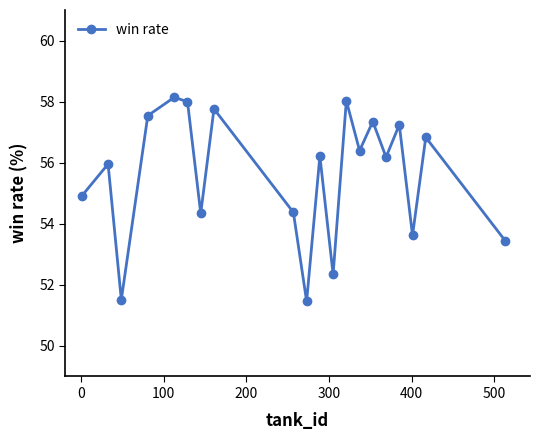

How many series are shown in this chart?

1